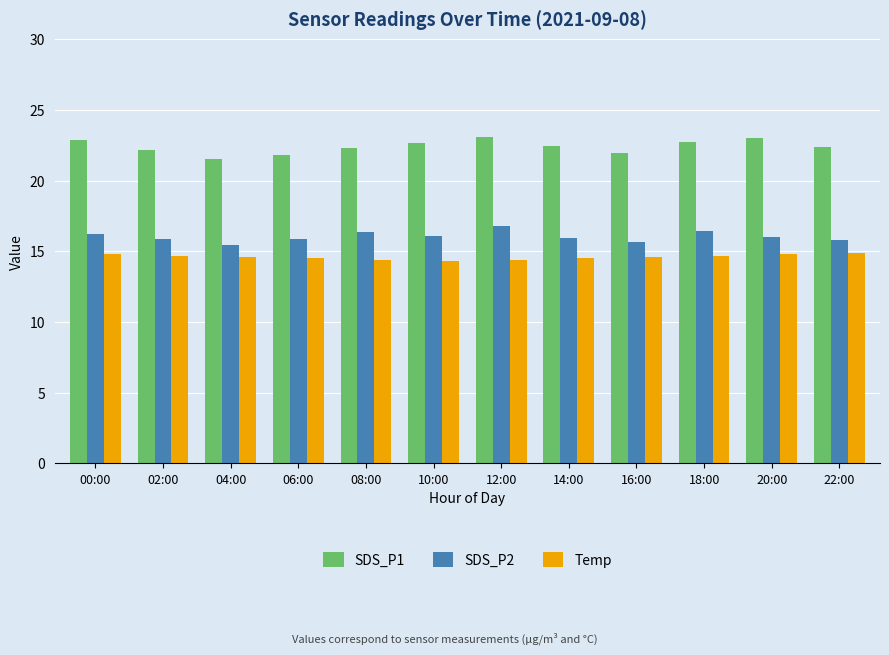

What is the maximum value for SDS_P2?

16.8